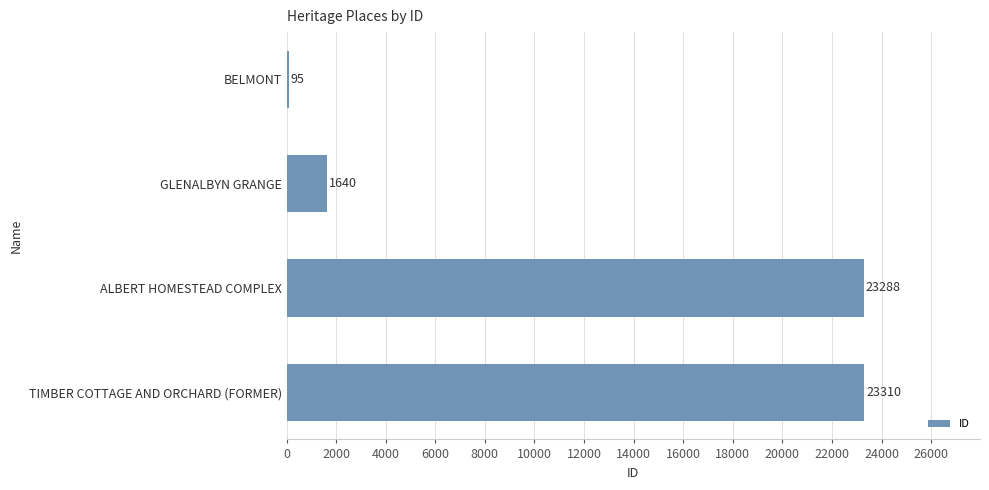

What is the value of the 4th bar from the top?

23310